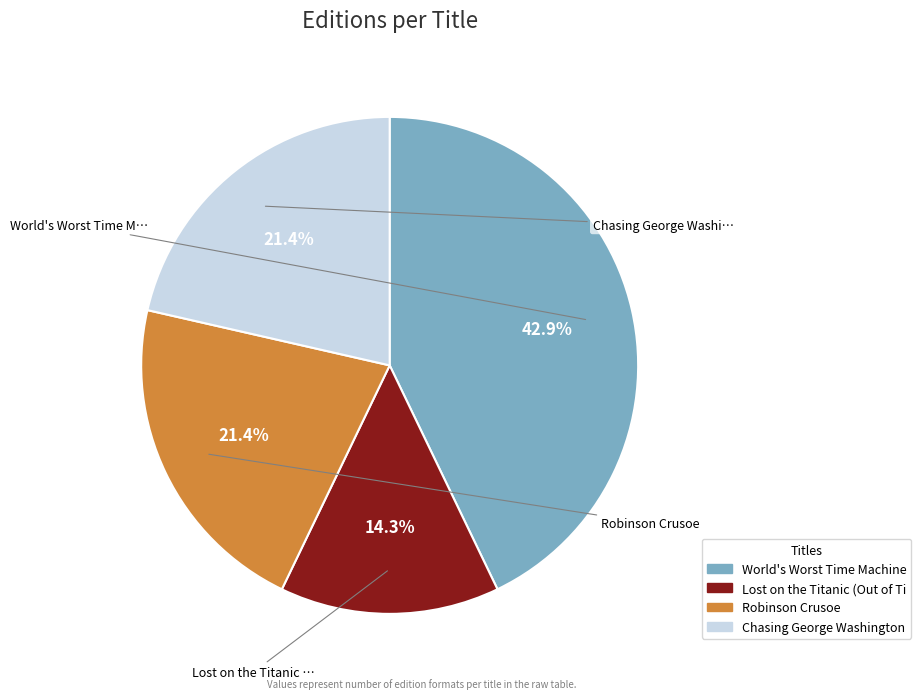

Is there any slice that represents more than half of the pie?

No